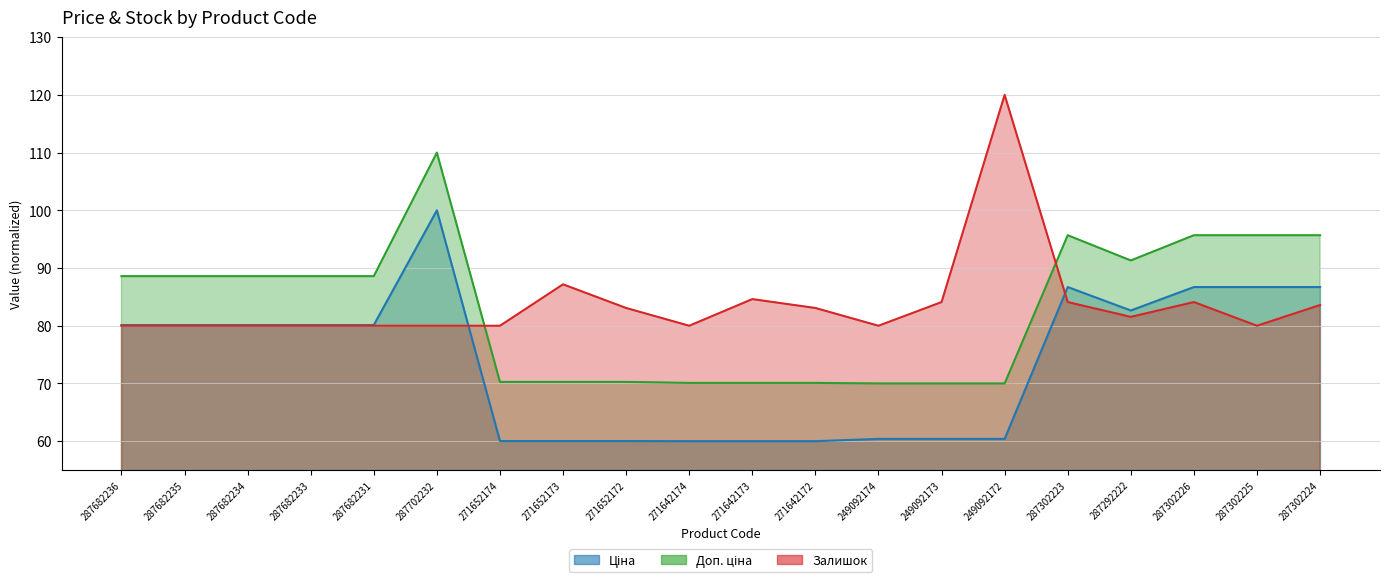

What is the label of the 11th point from the right?

271642174